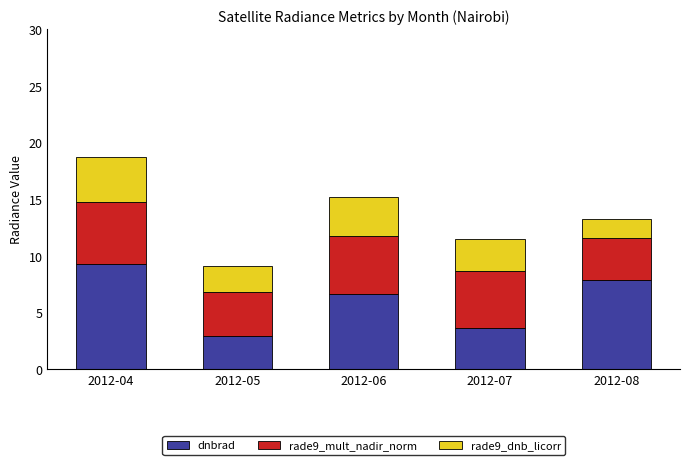

True or false: dnbrad has a value of 6.5 at 2012-07.

False